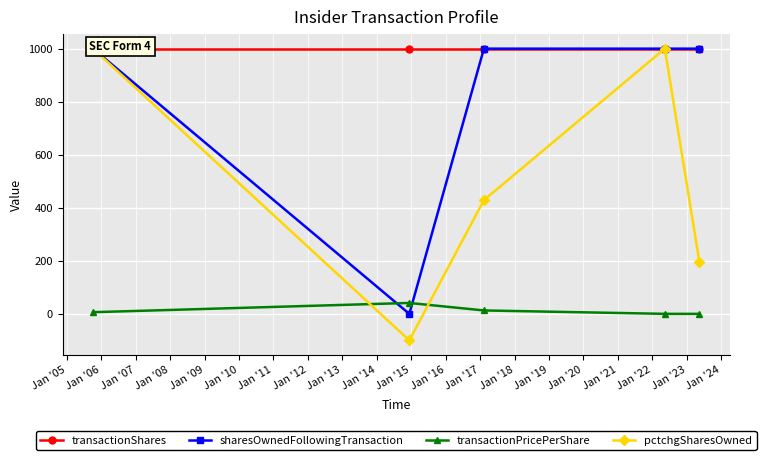

True or false: transactionPricePerShare and transactionShares intersect in this chart.

False